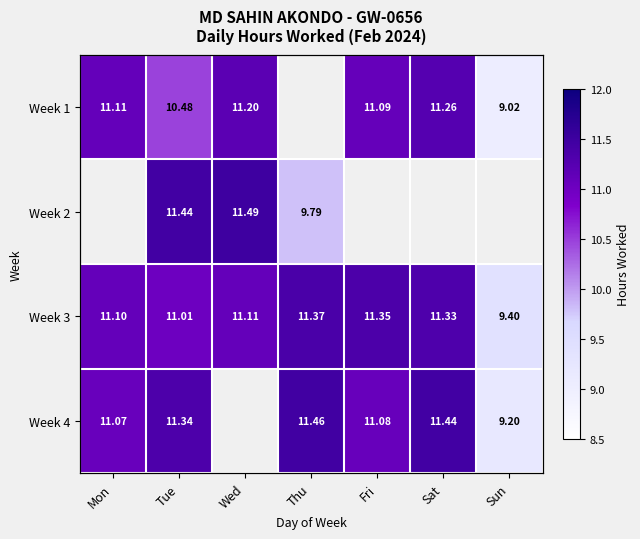

At which label does Week 4 reach its peak?

Thu